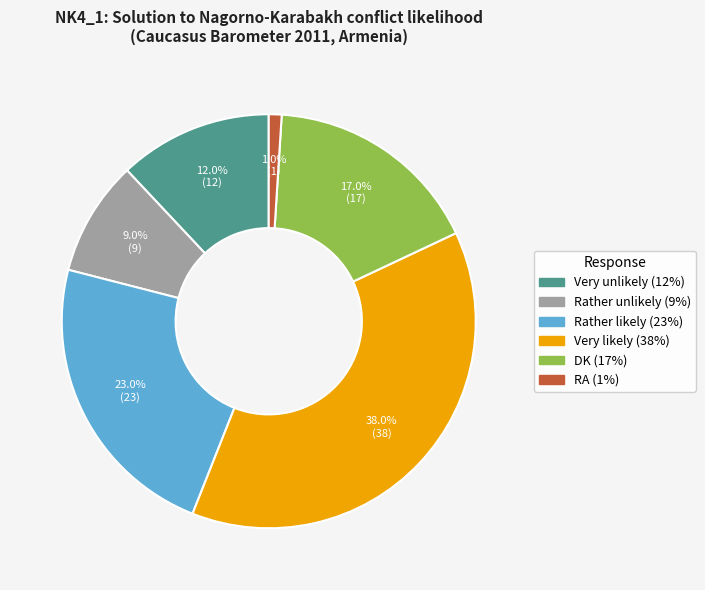

To the nearest percent, what is the average slice percentage?

17%